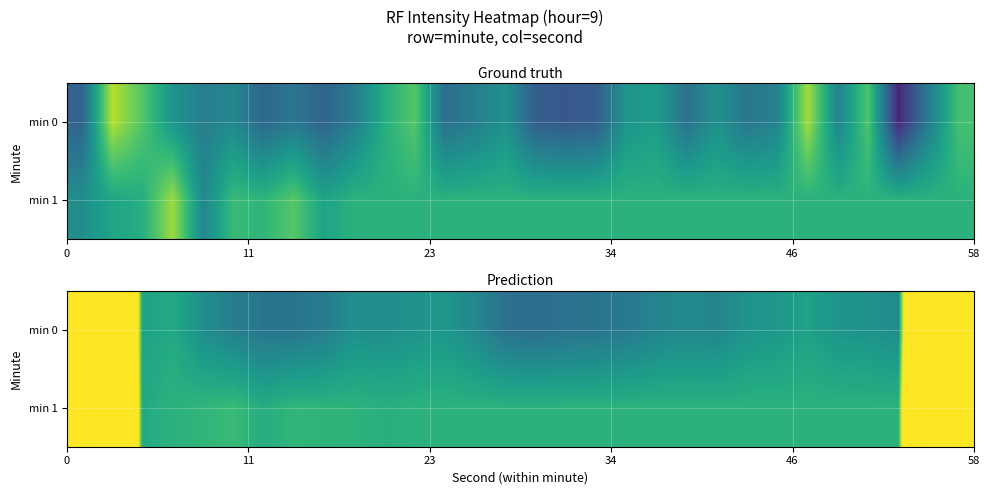

What is the difference between the maximum and second lowest values in the min 1 series?

53.1